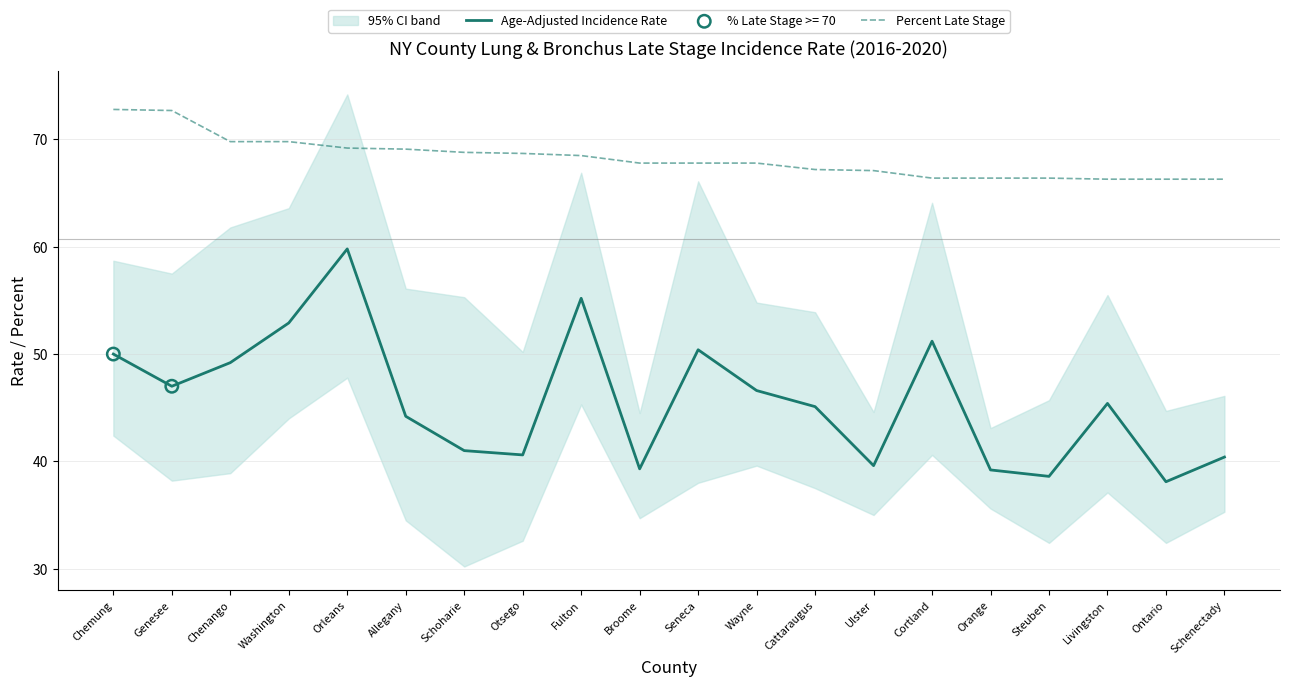

Which series has the widest spread of Y values?

Age-Adjusted Incidence Rate